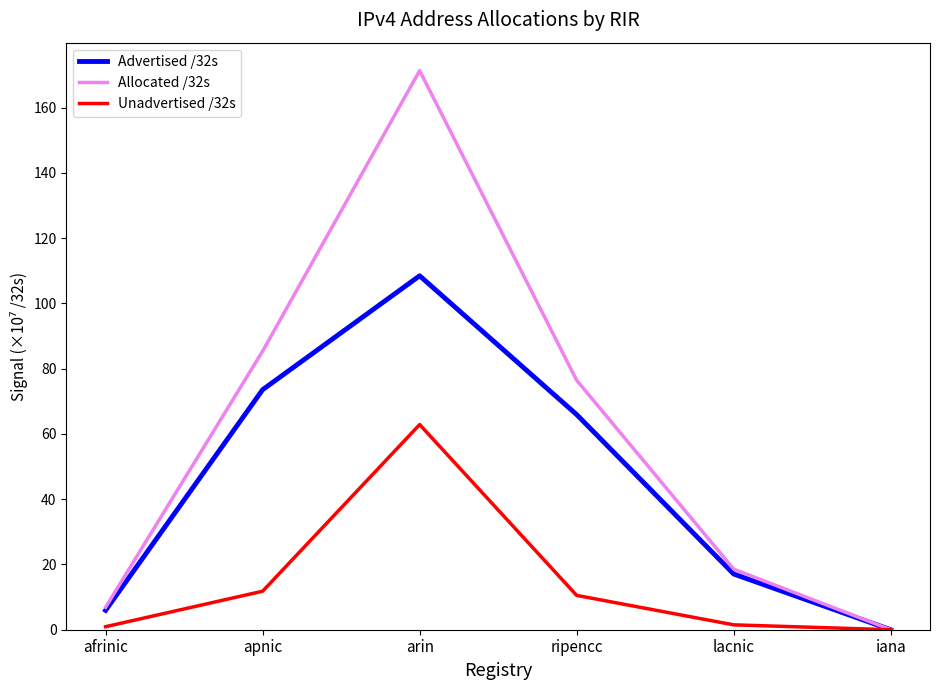

True or false: Unadvertised /32s has a value of 62.9 at arin.

True